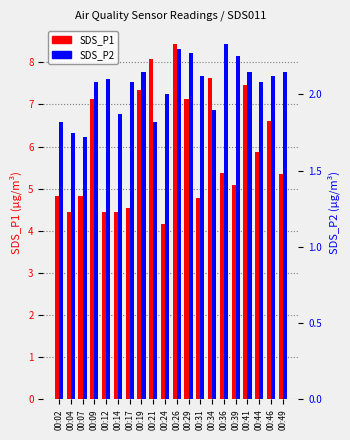

Which series has the widest spread of values?

SDS_P1